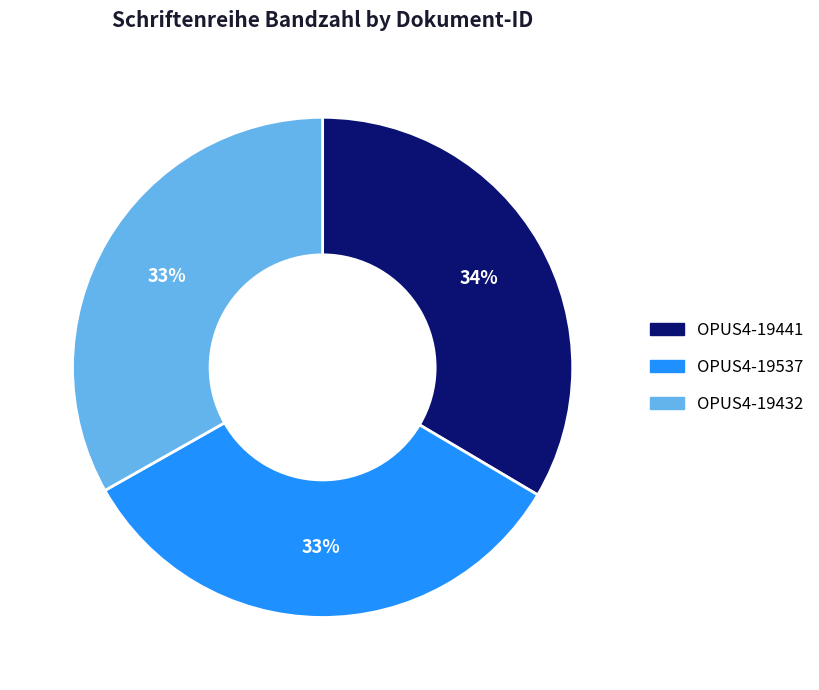

To the nearest percent, what percentage of the pie is OPUS4-19441?

34%